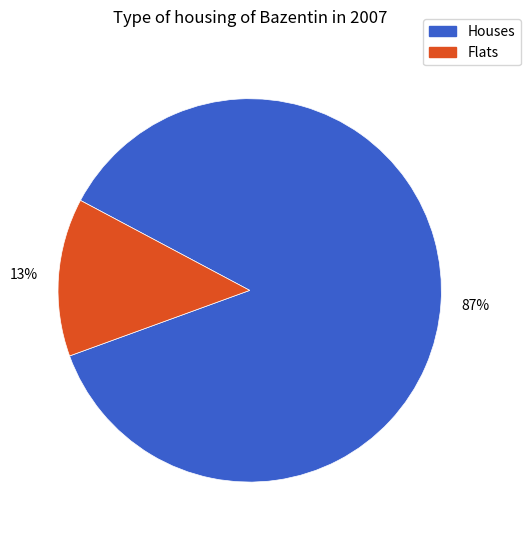

How many segments does this pie chart have?

2